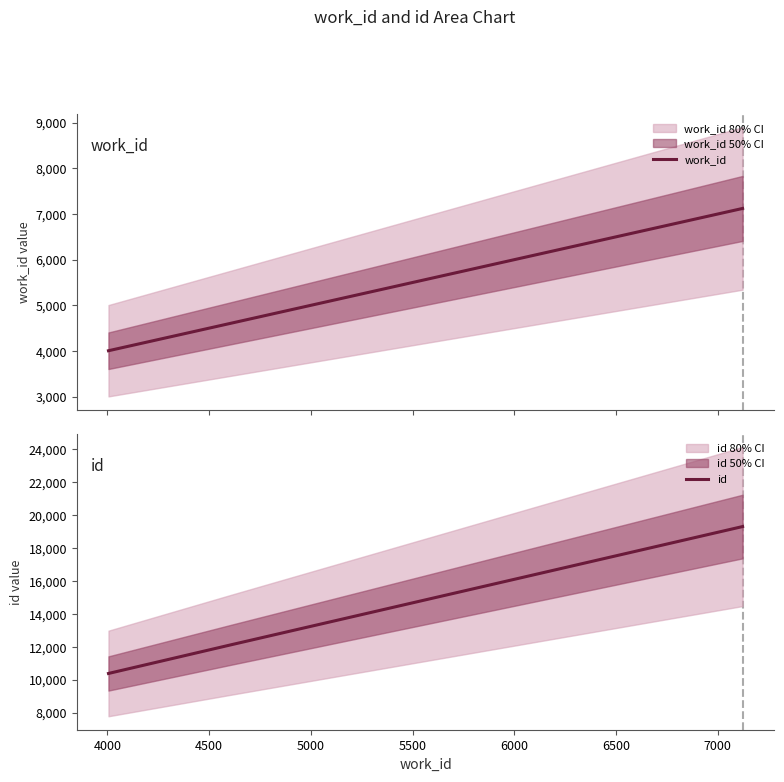

How many data points in id are above 12129?

1